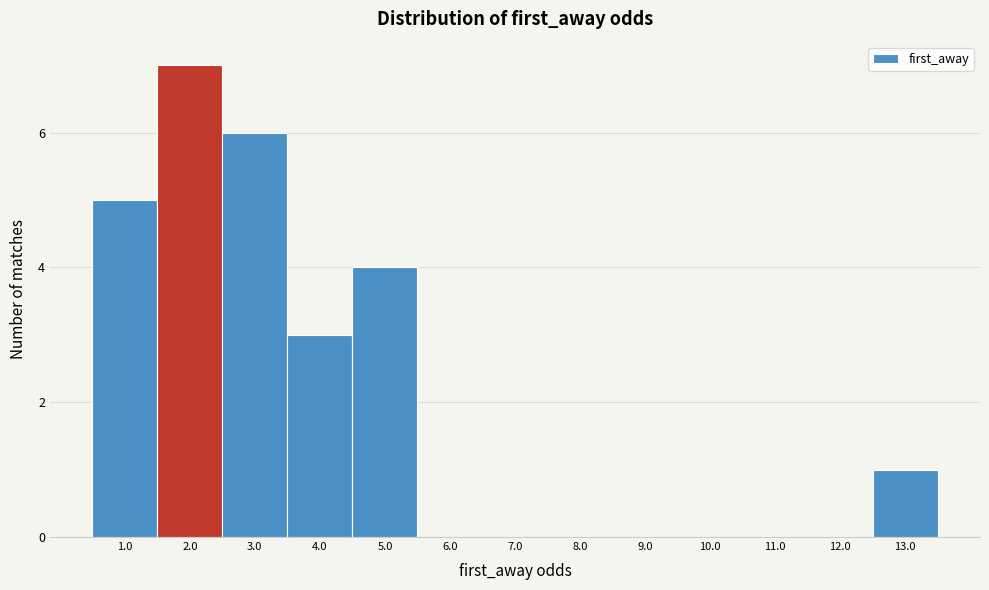

Reading right to left, transcribe all the data shown in this chart.

13.0=1	12.0=0	11.0=0	10.0=0	9.0=0	8.0=0	7.0=0	6.0=0	5.0=4	4.0=3	3.0=6	2.0=7	1.0=5